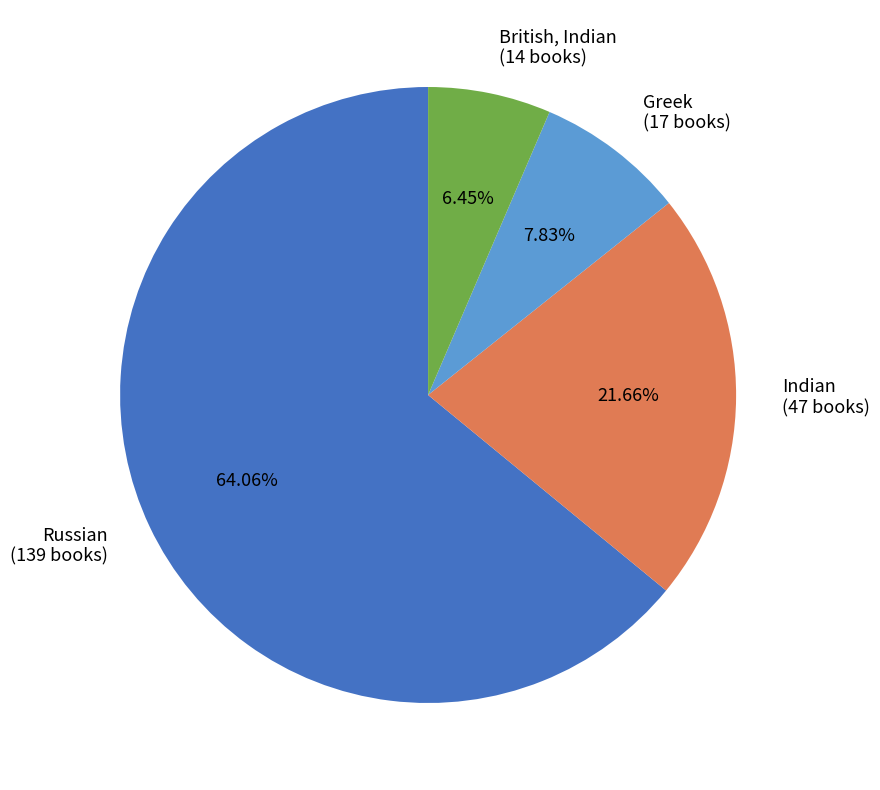

How many slices are in this pie chart?

4